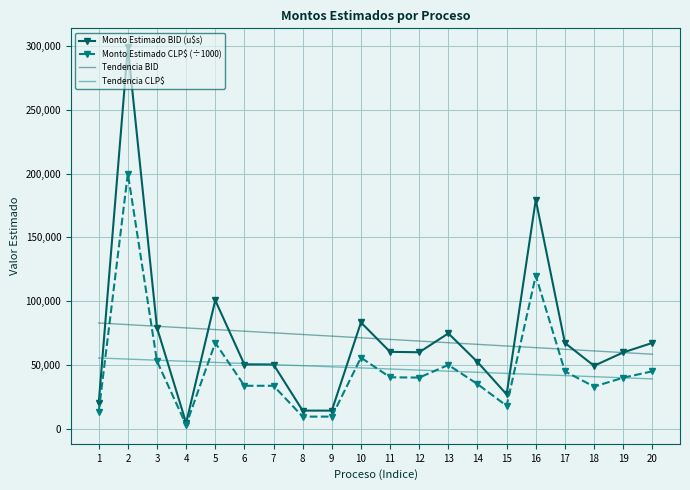

The value of Monto Estimado CLP$ (÷1000) at 19 is 68380.9. True or false?

False